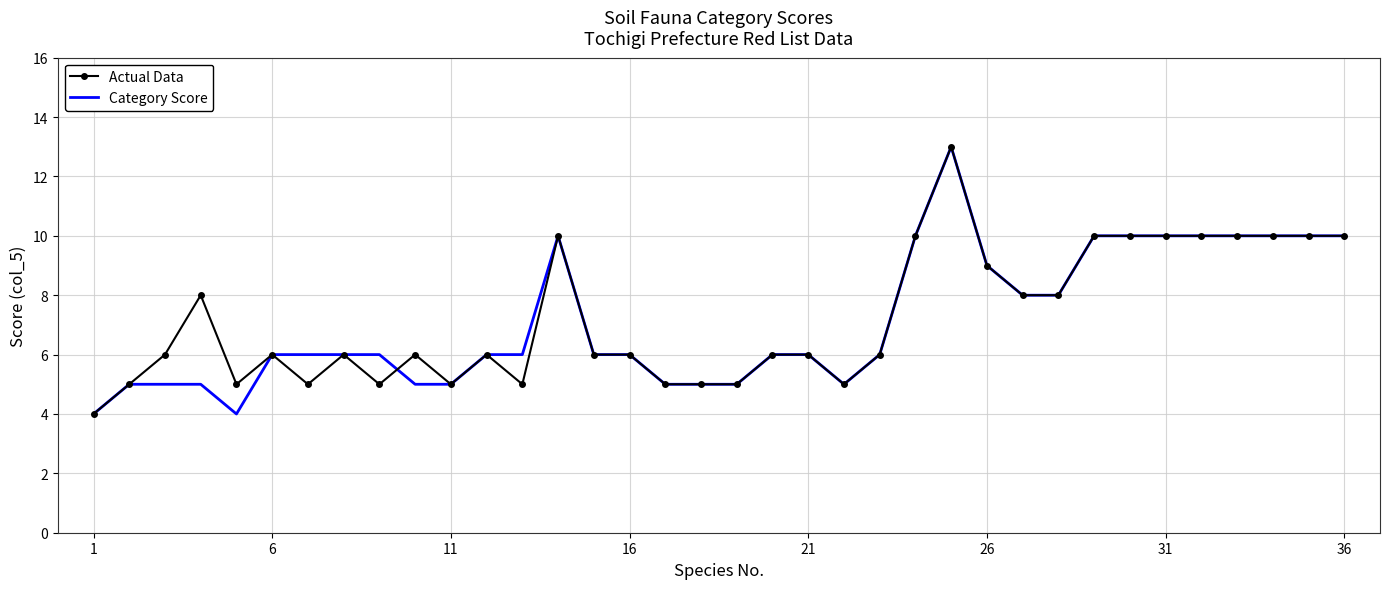

What is the greatest value displayed?

13